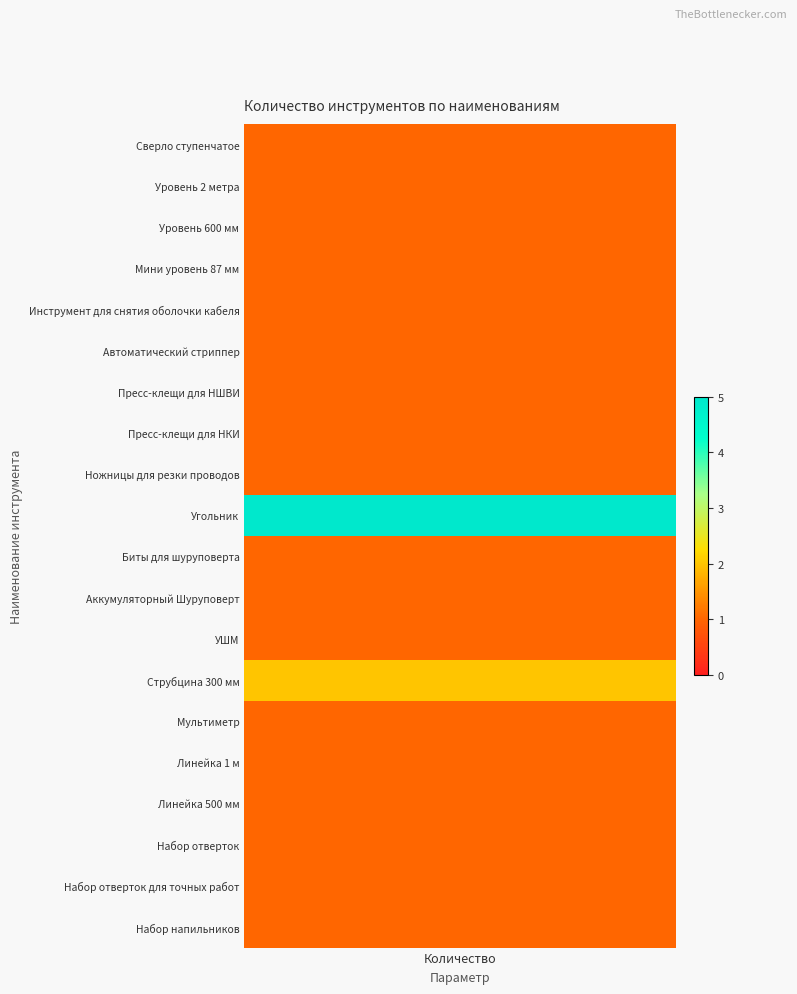

Which series has the largest range (max minus min)?

Угольник